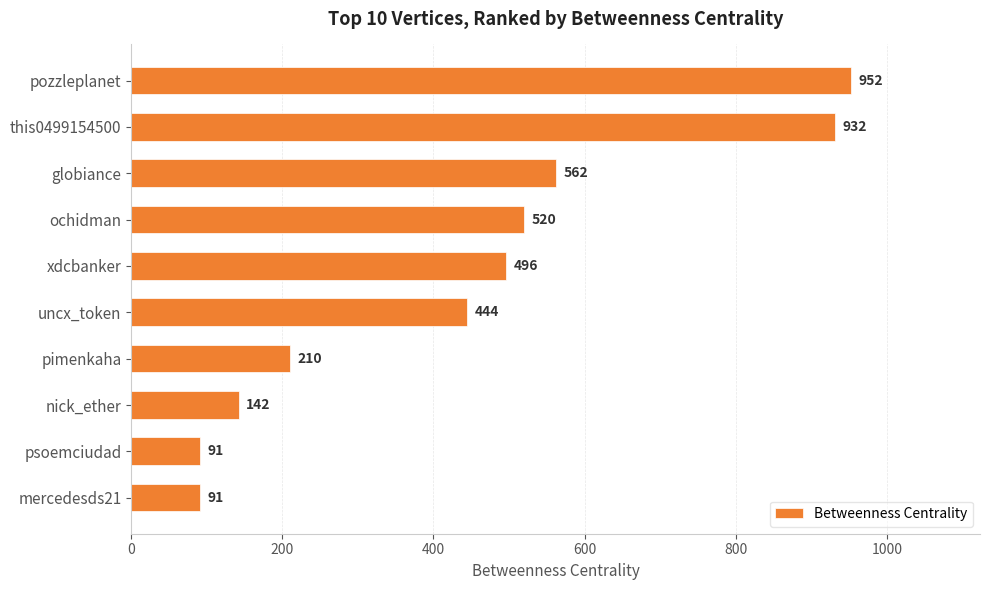

Reading bottom to top, transcribe all the data shown in this chart.

mercedesds21=91	psoemciudad=91	nick_ether=142	pimenkaha=210	uncx_token=444	xdcbanker=496	ochidman=520	globiance=562	this0499154500=932	pozzleplanet=952